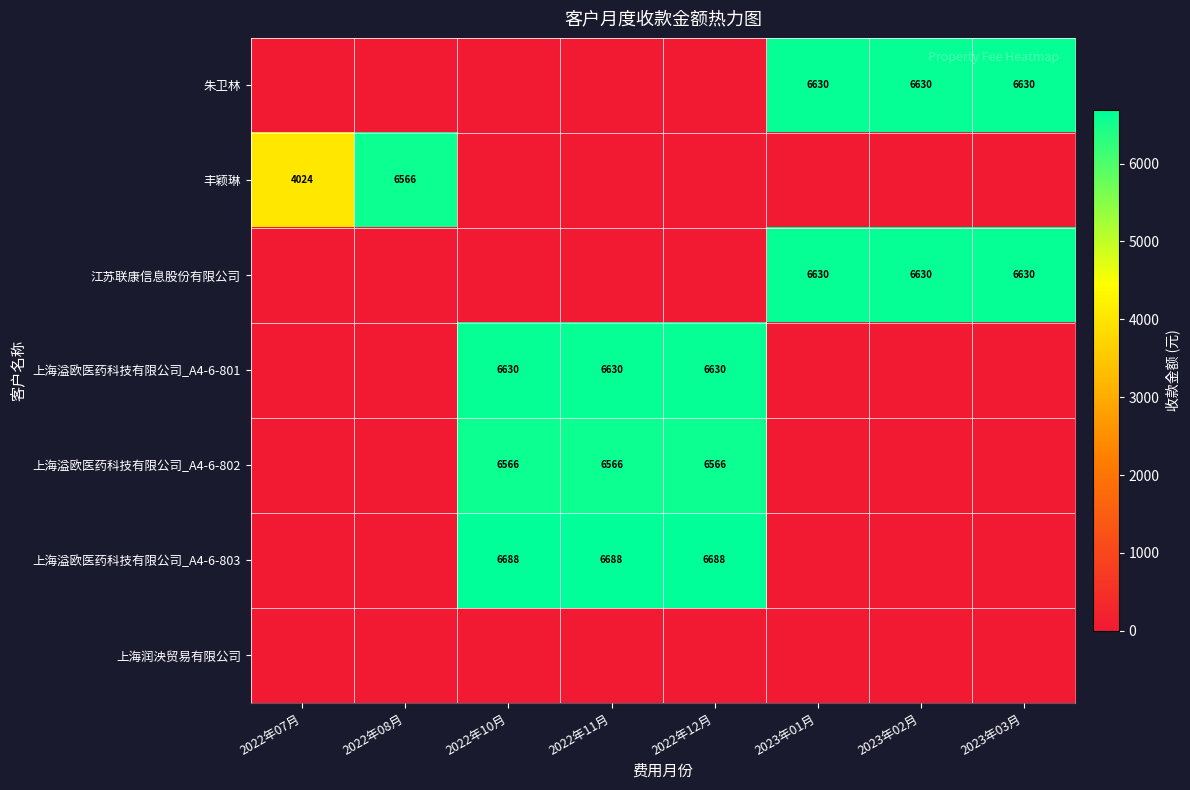

Is it true that 上海溢欧医药科技有限公司_A4-6-802 equals 6566 at 2022年11月?

True